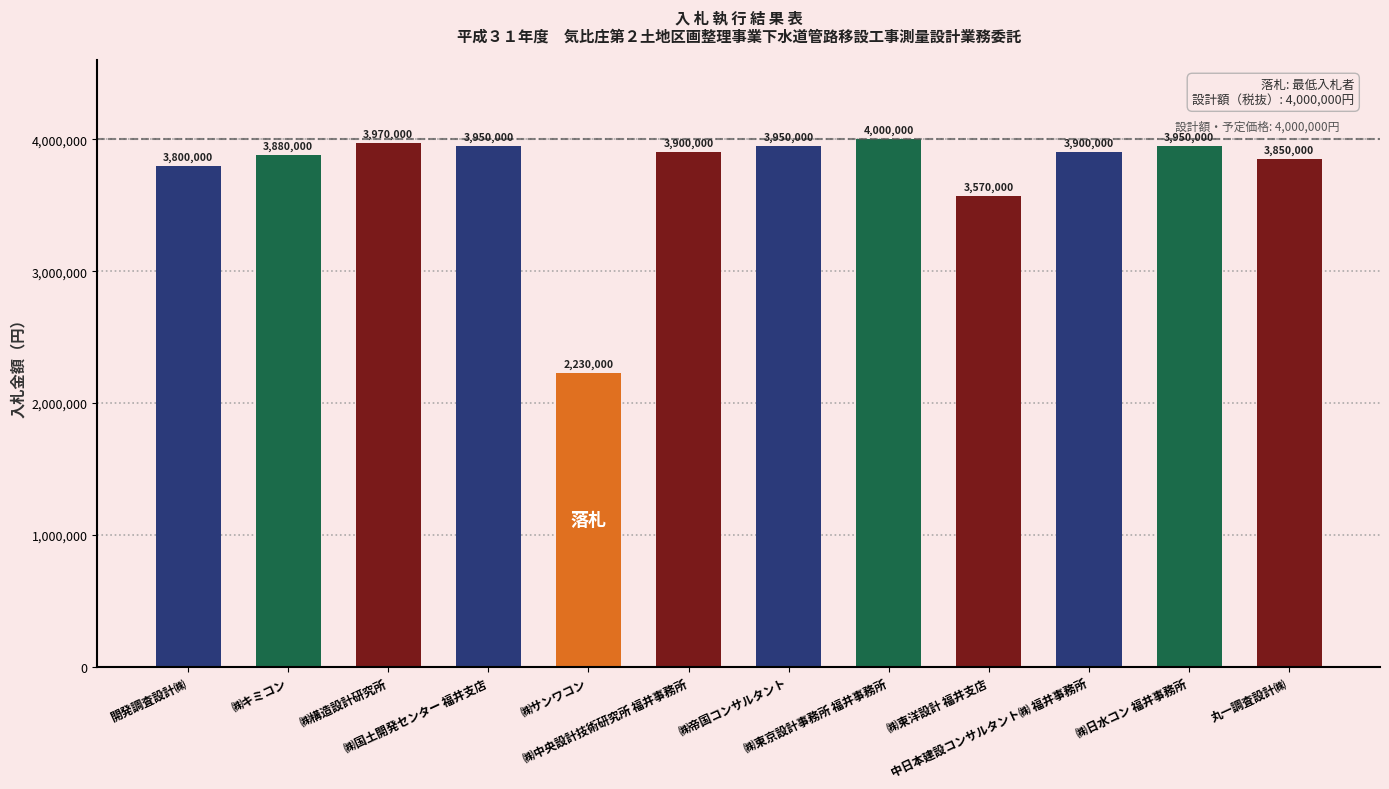

The chart shows a value of 3950000 at ㈱帝国コンサルタント. True or false?

True